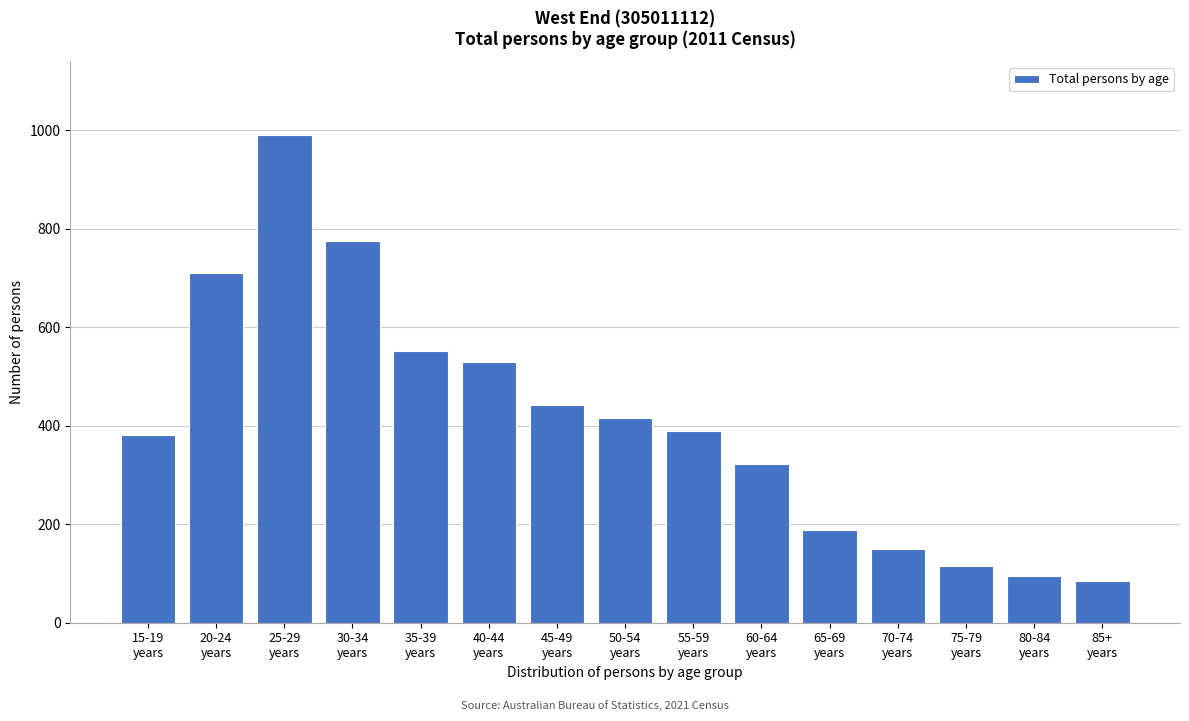

Reading right to left, extract all data points from this chart.

84	95	115	150	188	323	389	416	443	530	552	775	990	710	381